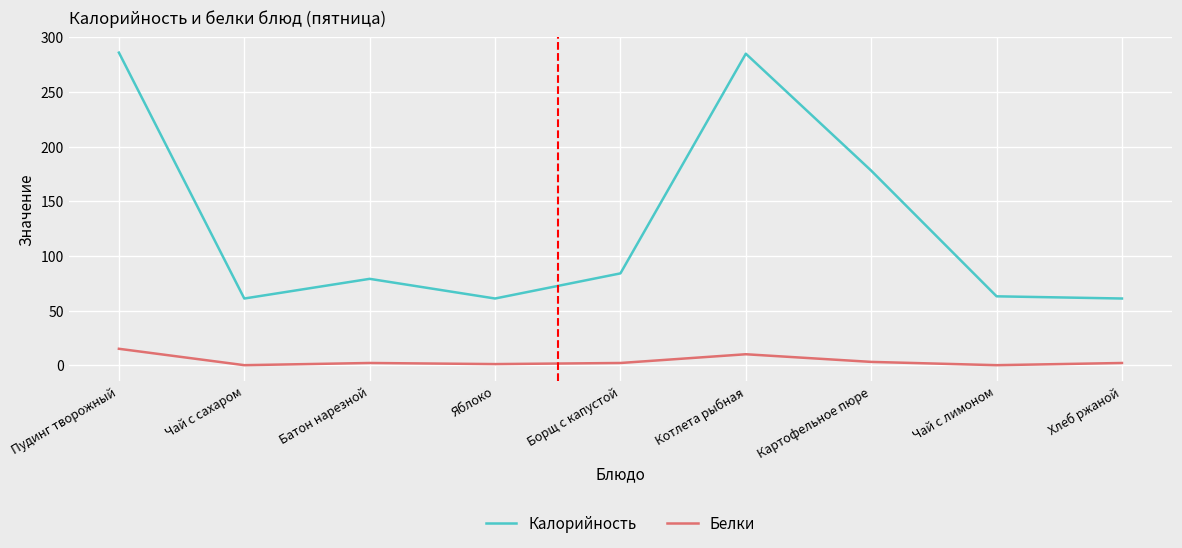

Is it true that Белки equals 2 at Борщ с капустой?

True